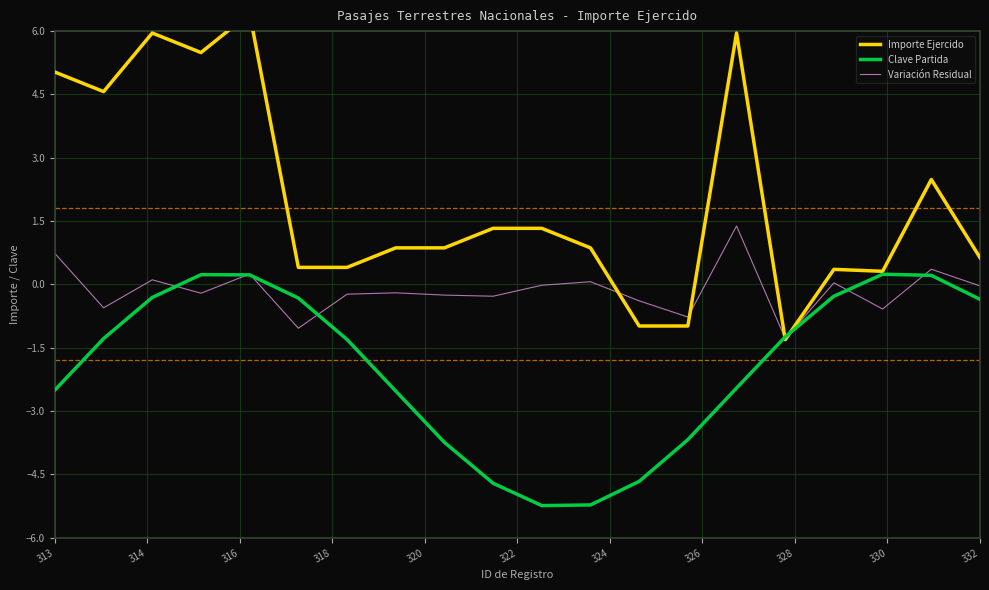

What position from the left is 18?

19